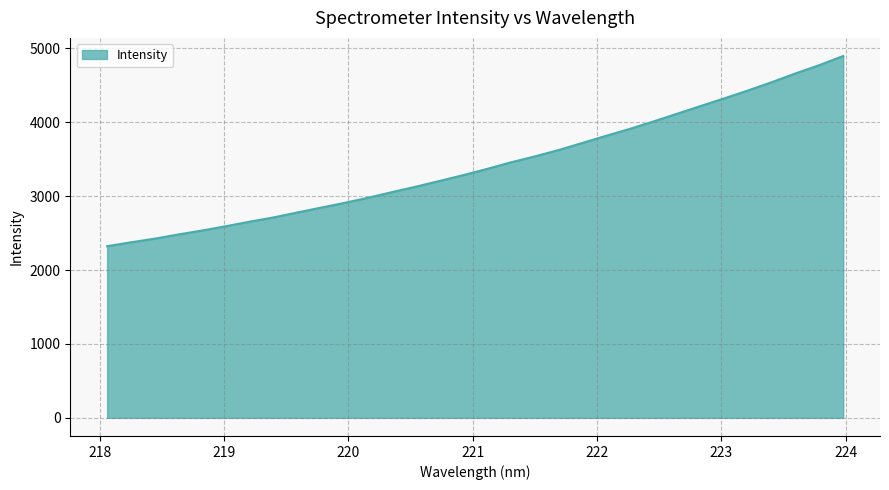

What is the difference between the maximum and minimum values?

2573.8